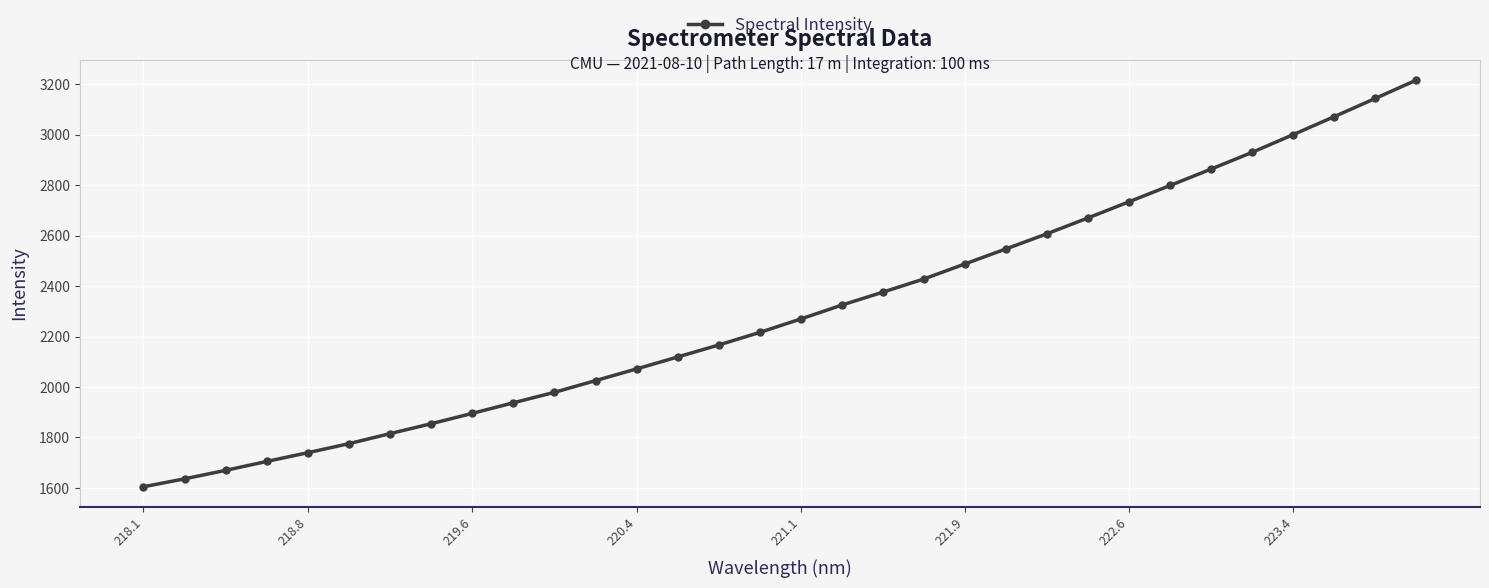

What is the smallest value displayed?

1604.6